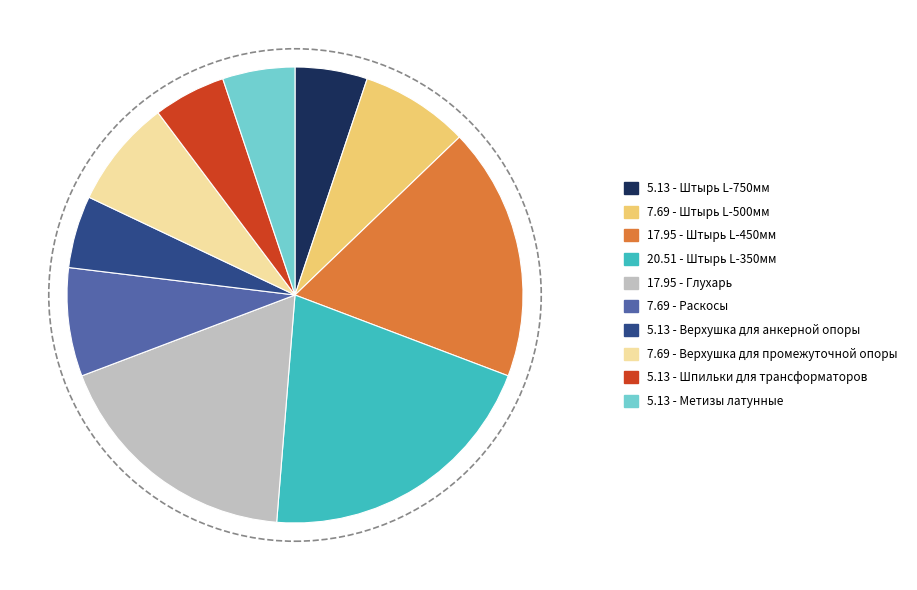

Count the number of slices in the pie.

10